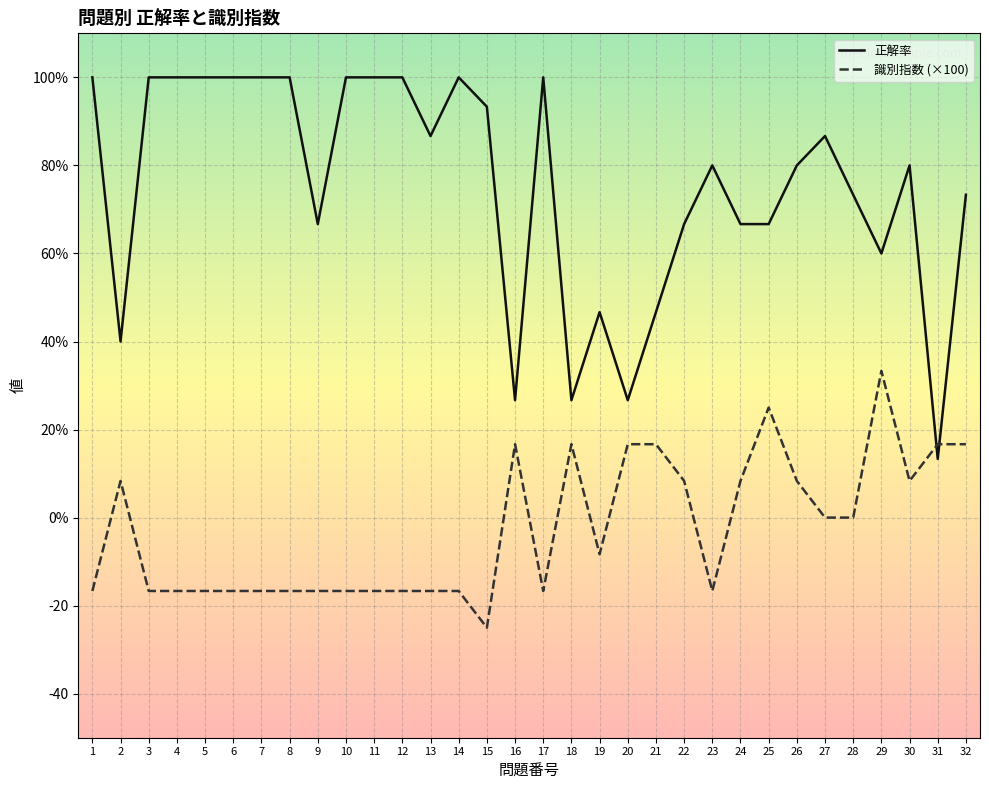

What is the approximate value of 正解率 at 7?

100.0